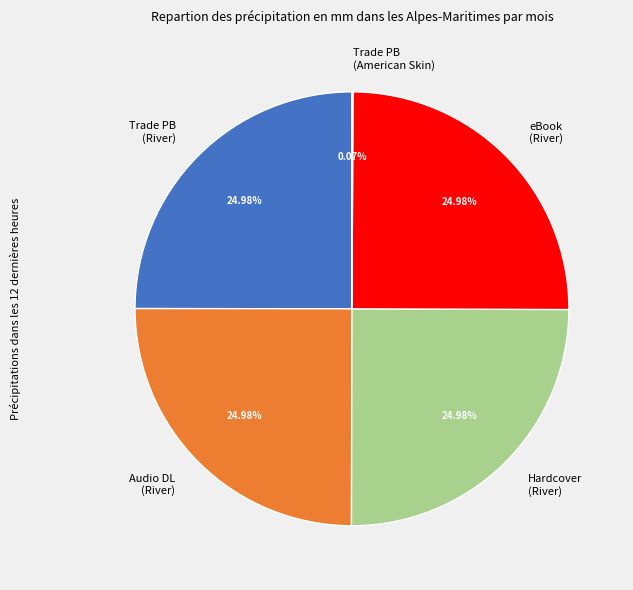

Does Trade PB (River) represent more than half of the total?

No